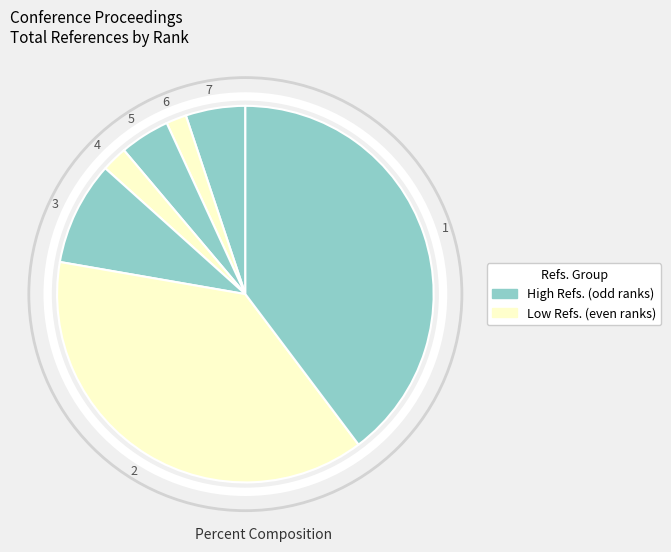

Combined, do 4 and 3 account for over 50%?

No